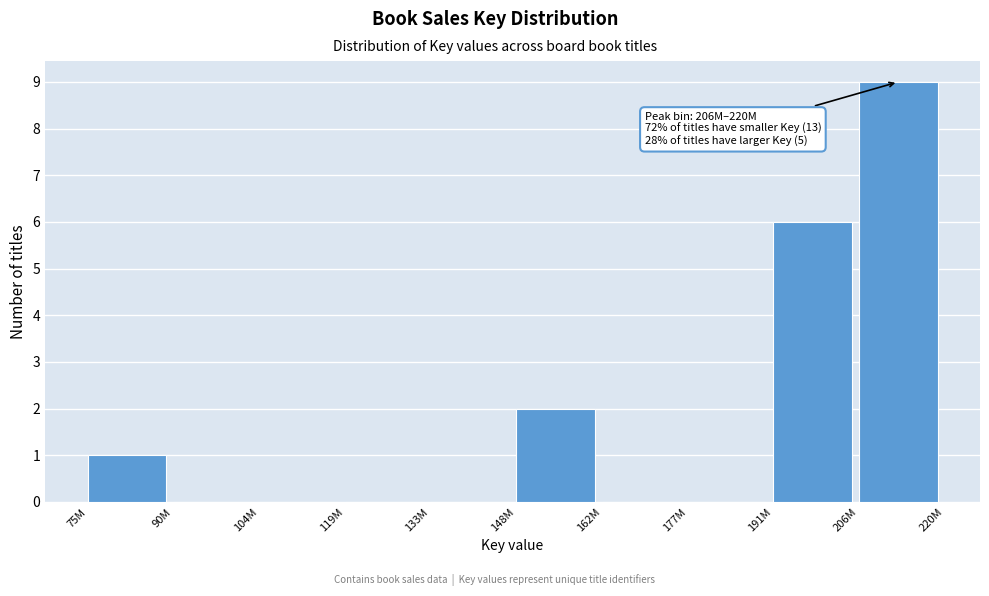

Reading right to left, list all the values displayed in this chart.

206M=9	191M=6	177M=0	162M=0	148M=2	133M=0	119M=0	104M=0	90M=0	75M=1